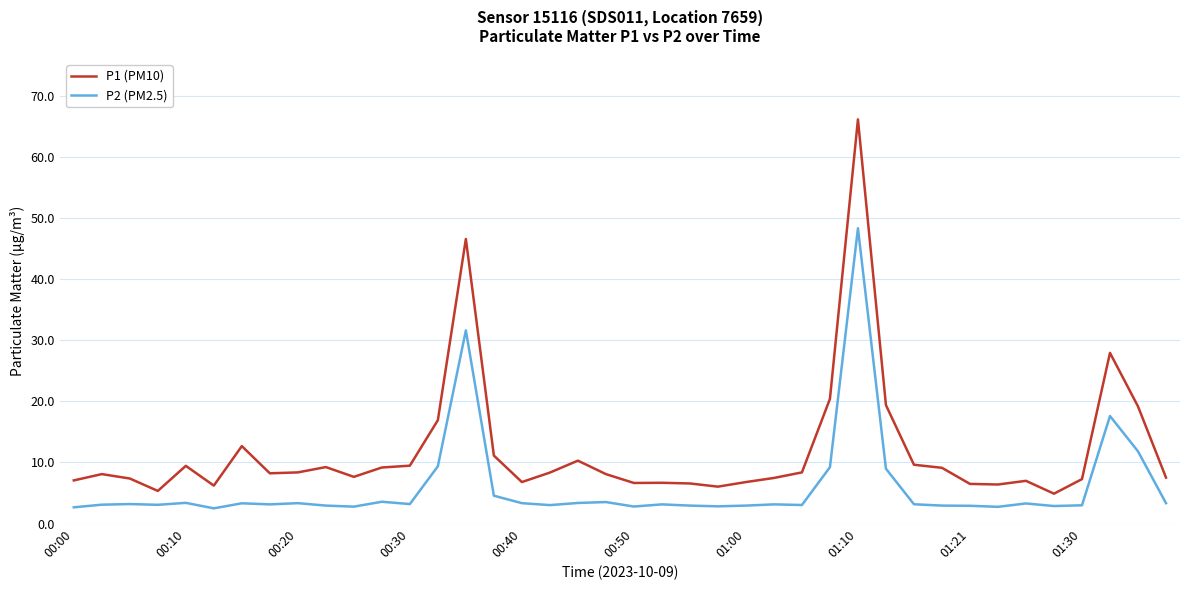

Count the number of categories in the chart.

40